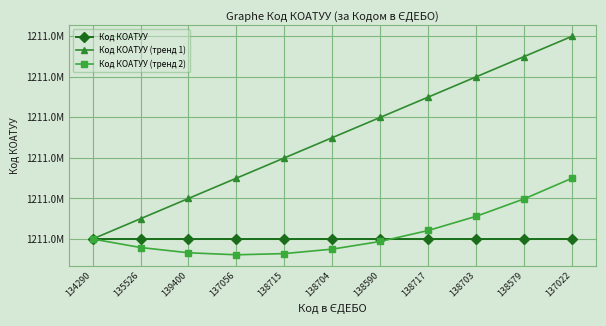

What is the sum of all Код КОАТУУ (тренд 2) values?

13324333000